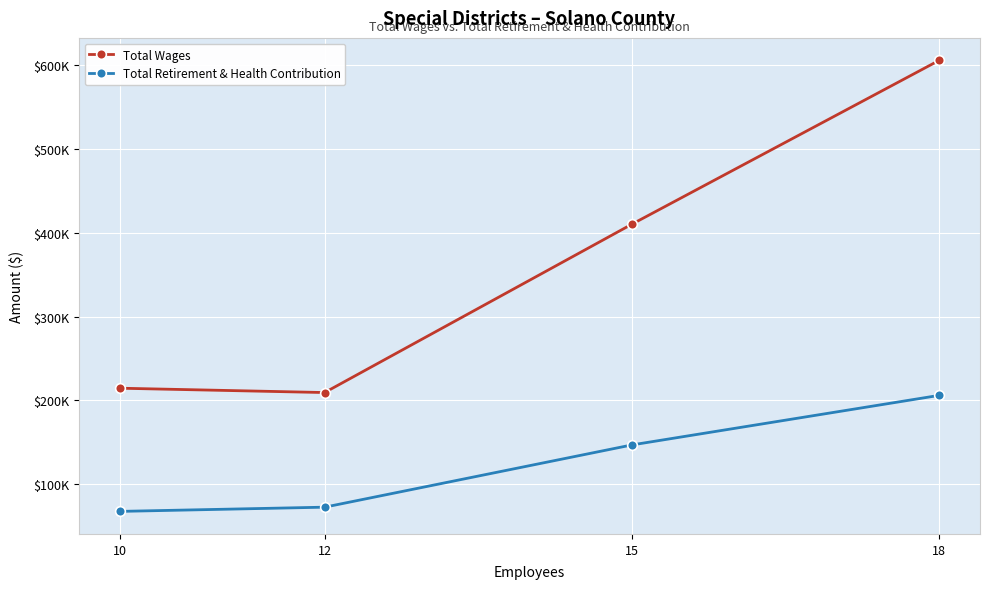

True or false: Total Retirement & Health Contribution and Total Wages intersect in this chart.

False